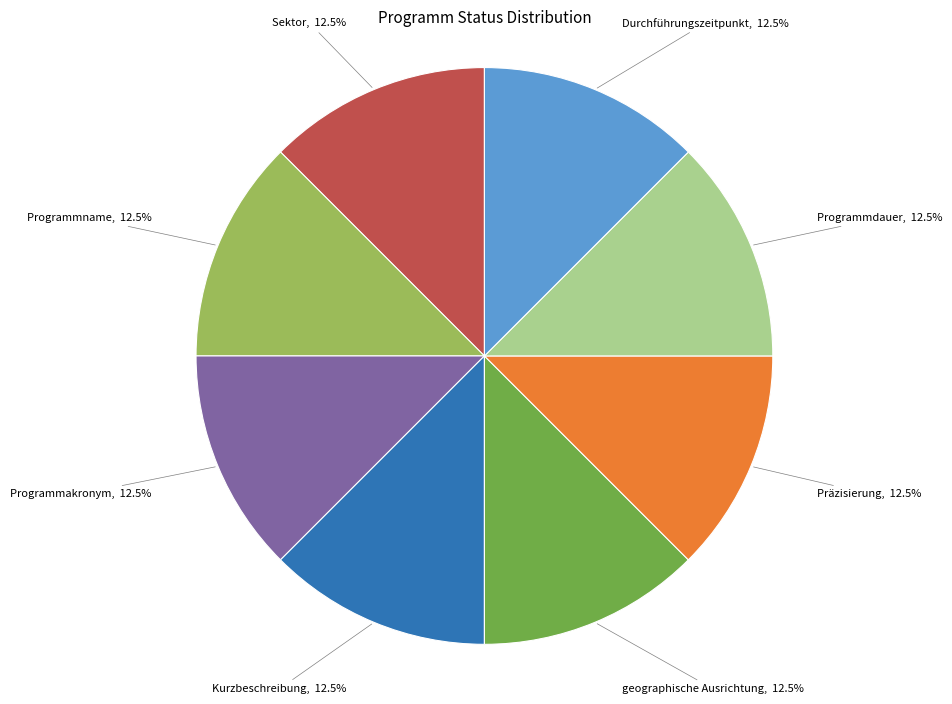

Approximately how many times larger is the value at Kurzbeschreibung, 12.5% compared to Präzisierung, 12.5%?

1.0